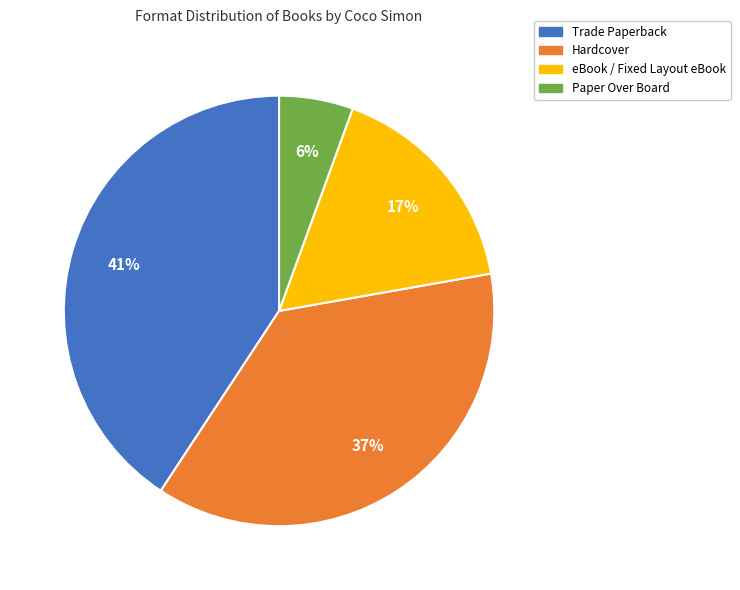

Which has a higher value, eBook / Fixed Layout eBook or Paper Over Board?

eBook / Fixed Layout eBook